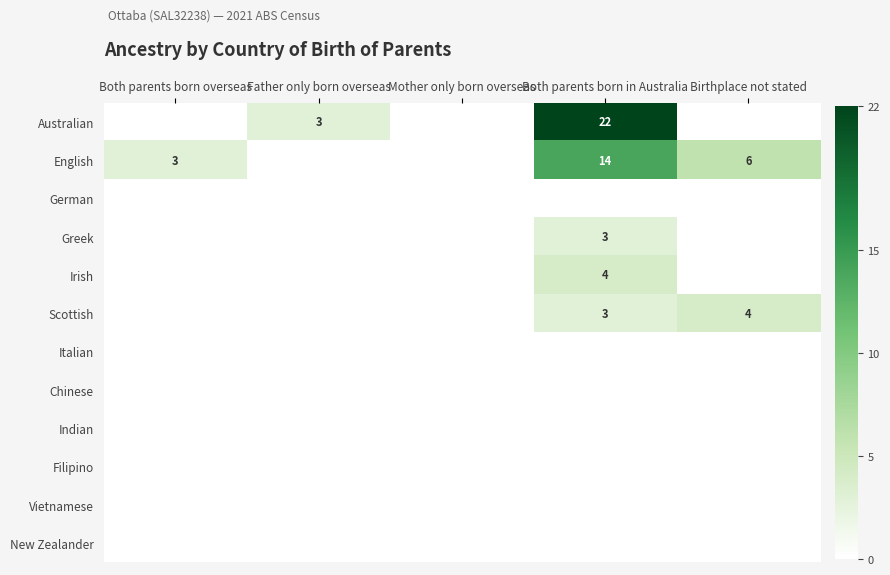

At which category is the sum across all series the highest?

Both parents born in Australia